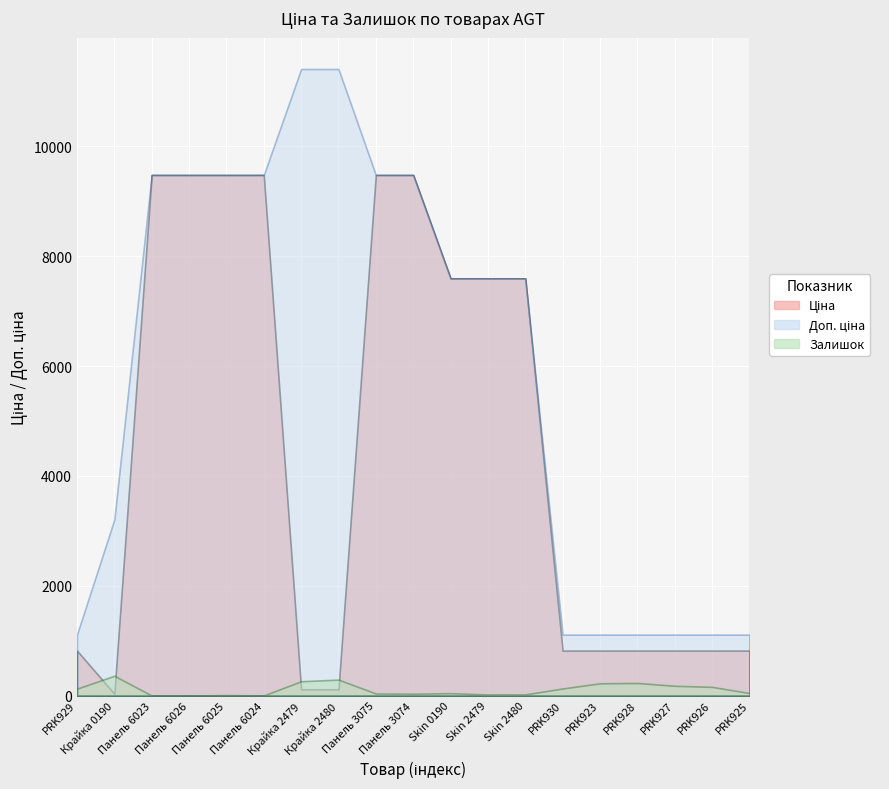

Where is Доп. ціна nearest to the value 6259?

Skin 0190